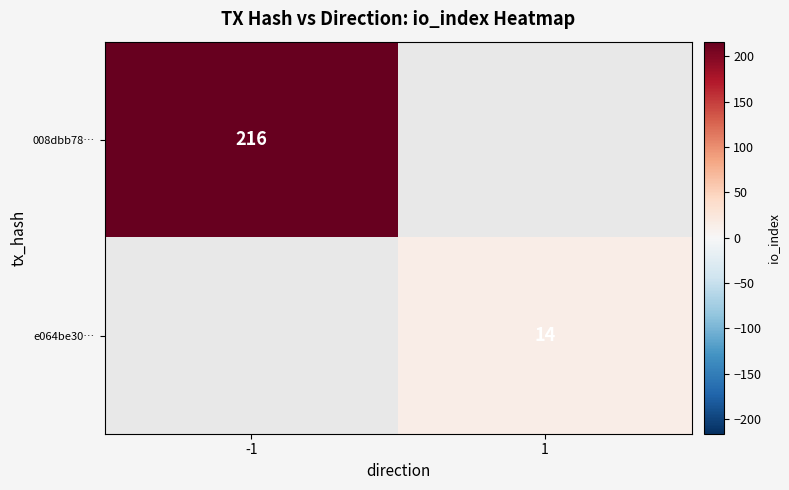

Is the value of 008dbb78… at -1 greater than the value of e064be30… at 1?

Yes